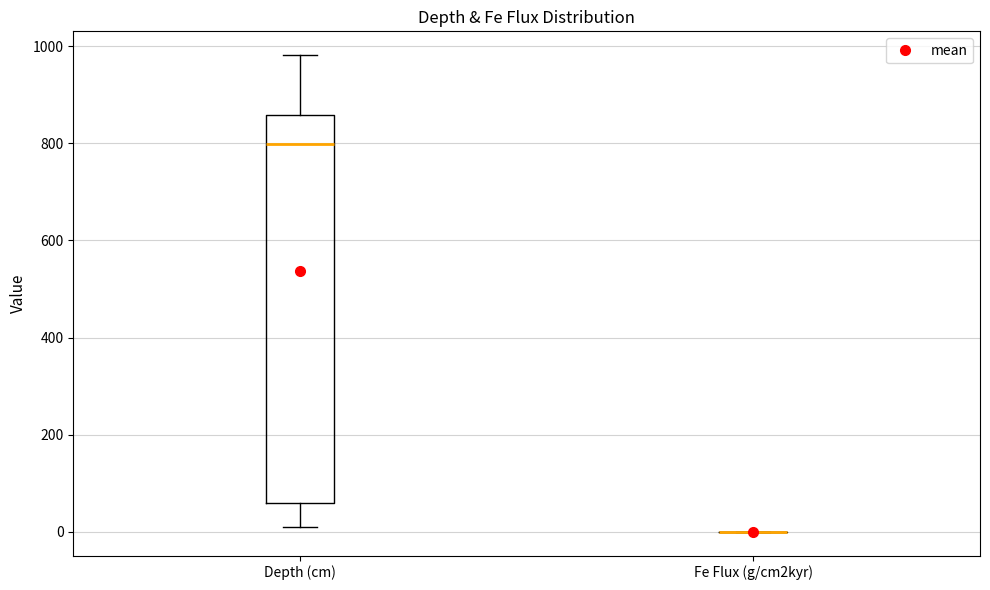

Reading left to right, transcribe this box plot: for each box, give where its median line is, the range the box spans, and where its two whiskers end, as read against the y-axis. The values are not printed on the chart, so give them approximately, as read against the axis.

Depth (cm): median 800, box 60 to 860, whiskers 20 to 980
Fe Flux (g/cm2kyr): box collapsed to a line at 0, whiskers 0 to 0